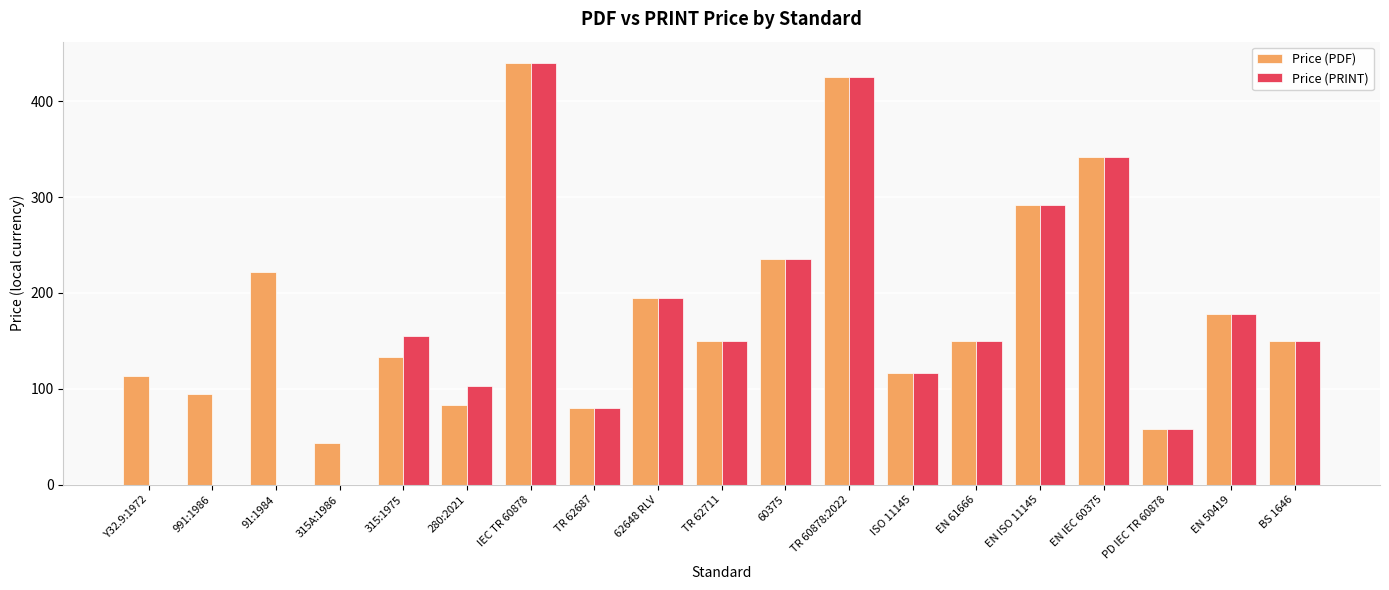

At which label is Price (PRINT) closest to 220?

60375